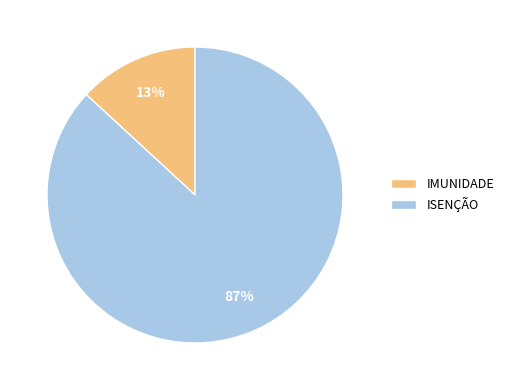

Which has a higher value, ISENÇÃO or IMUNIDADE?

ISENÇÃO